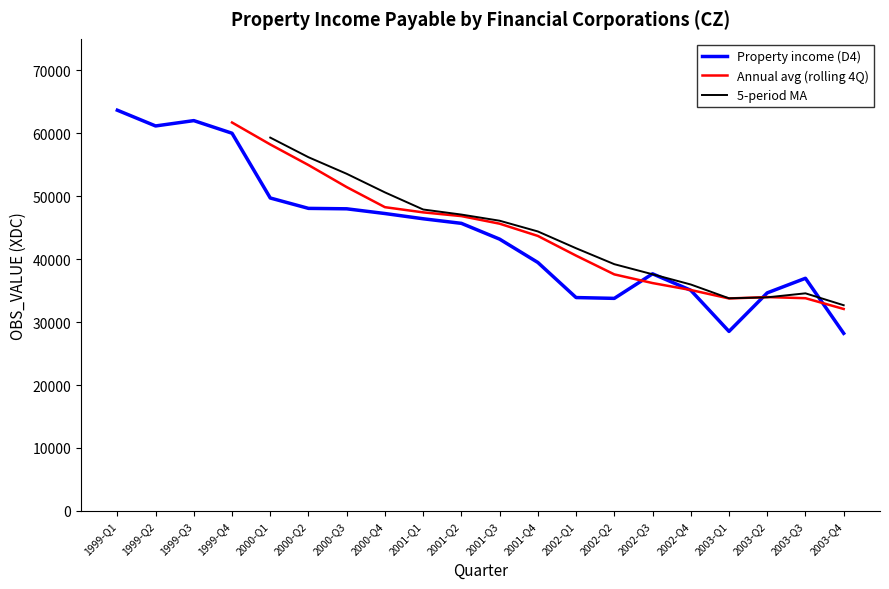

What is the spread (max minus min) of values at 2000-Q3?

5561.2